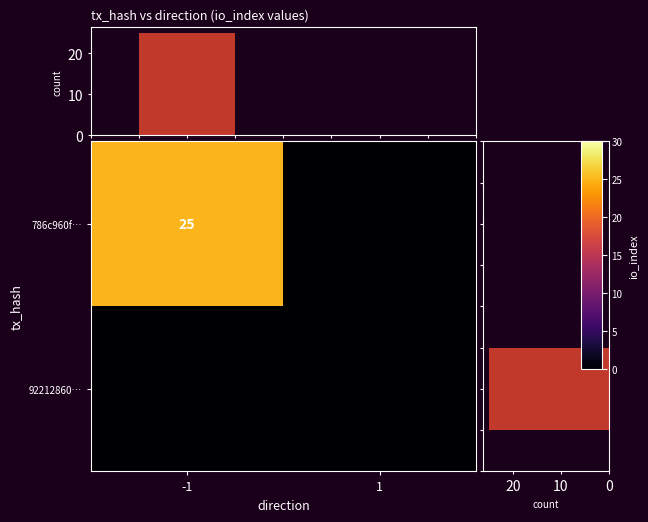

What is the average value of the row io_index sum series?

12